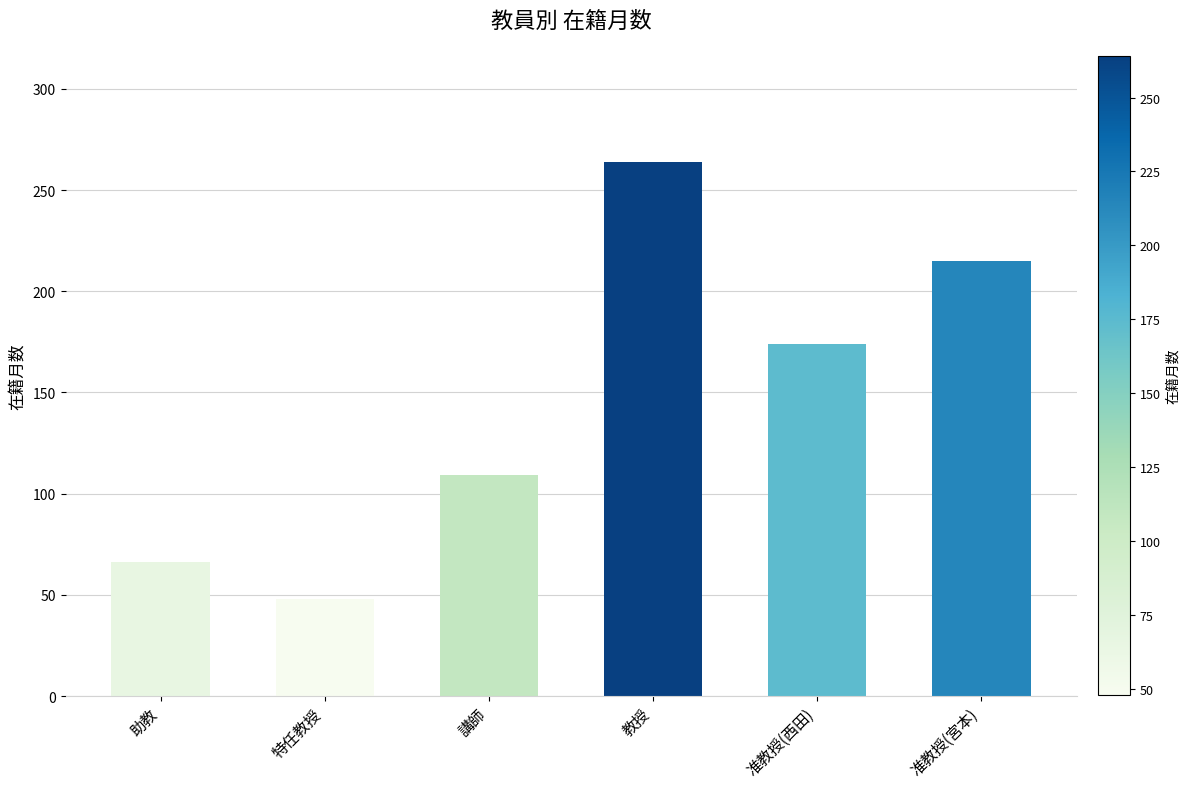

What position from the right is 准教授(宮本)?

1